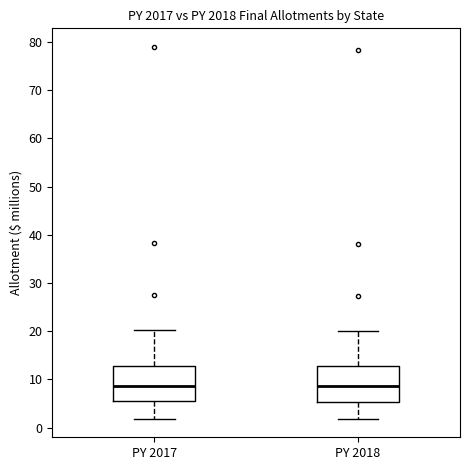

Reading left to right, read every box against the y-axis: the position of its median line, the range the box covers, and the ends of its whiskers. The values are not printed on the chart, so give them approximately, as read against the axis.

PY 2017: median 9, box 5 to 13, whiskers 2 to 20
PY 2018: median 9, box 5 to 13, whiskers 2 to 20